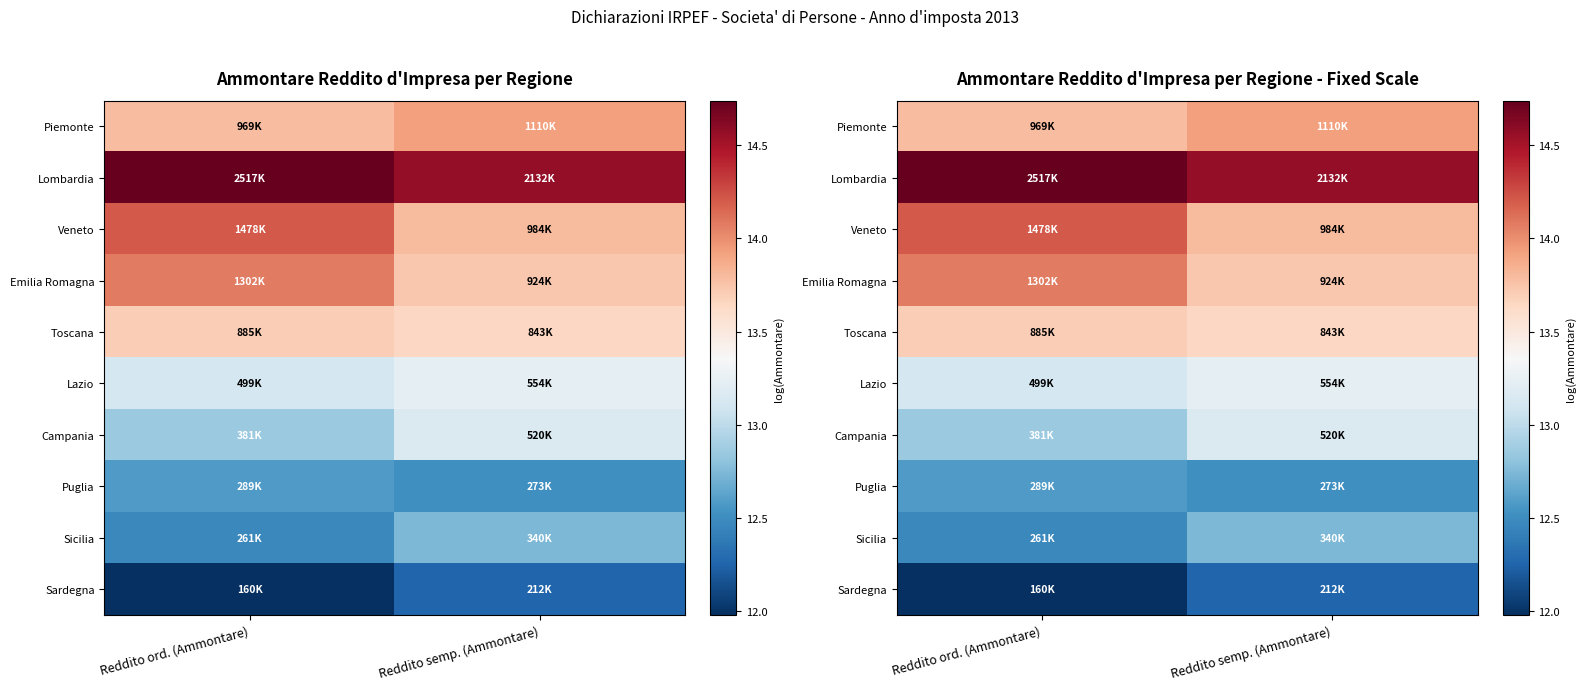

What is the lowest value of the Toscana series?

13.6